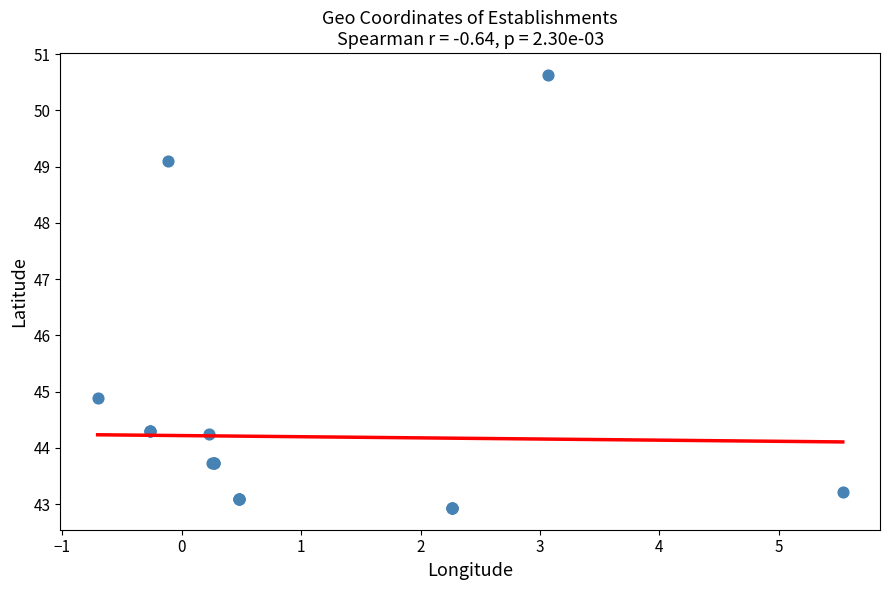

What Y value in the scatter plot is closest to 46?

44.9